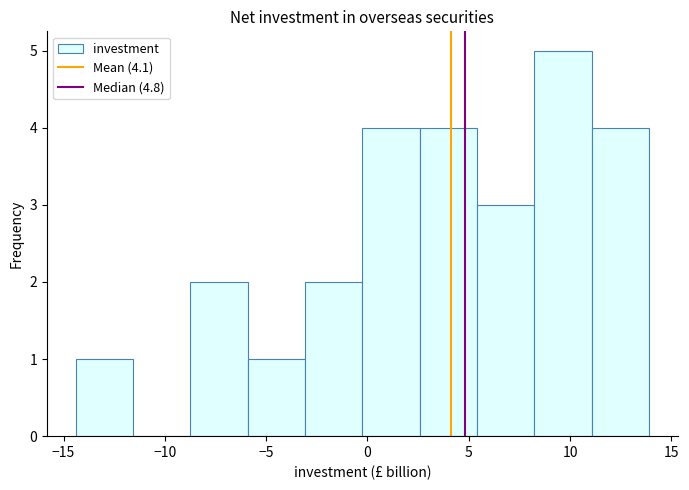

Reading left to right, list every bar in this chart as the range it spans on the x-axis followed by its height. Neither the bar edges nor the heights are printed on the chart, so give them approximately, as read against the axes.

-14.5 to -11.5: 1
-11.5 to -8.5: 0
-8.5 to -6.0: 2
-6.0 to -3.0: 1
-3.0 to 0.0: 2
0.0 to 2.5: 4
2.5 to 5.5: 4
5.5 to 8.0: 3
8.0 to 11.0: 5
11.0 to 14.0: 4